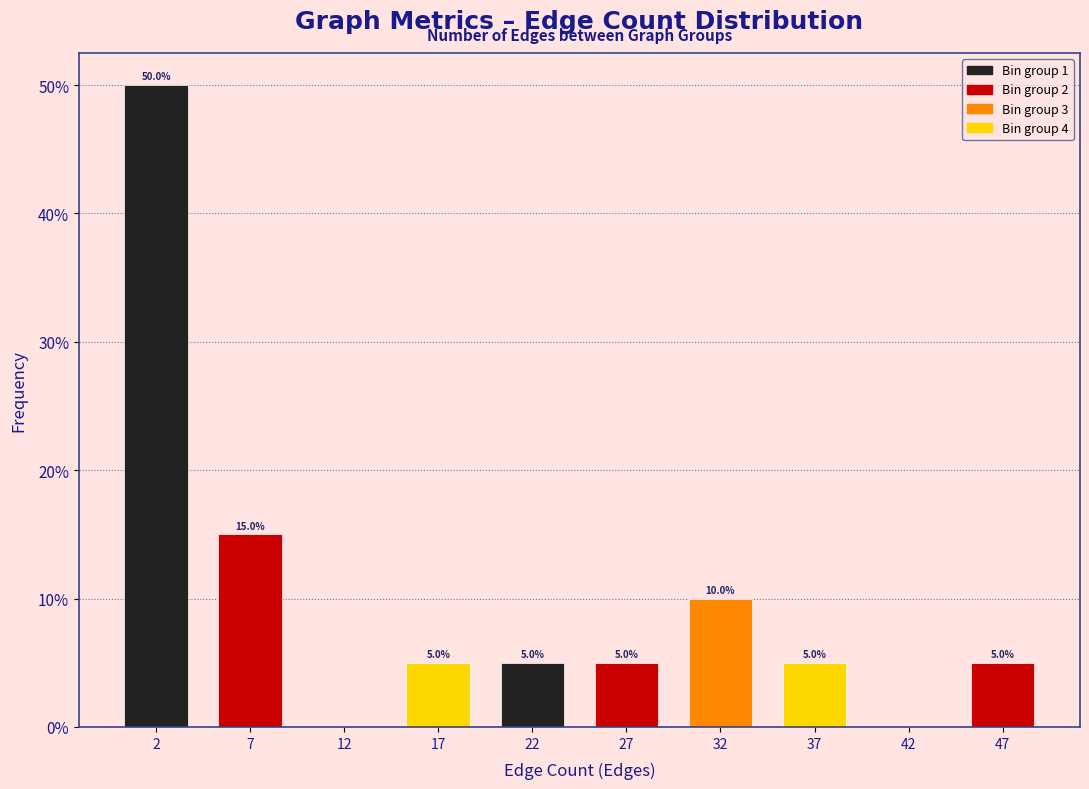

Which range on the x-axis has the tallest bar?

0 to 5